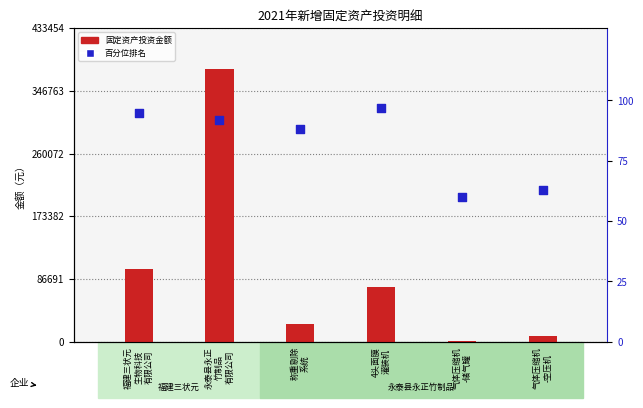

Which series has the largest total across all categories?

固定资产投资金额